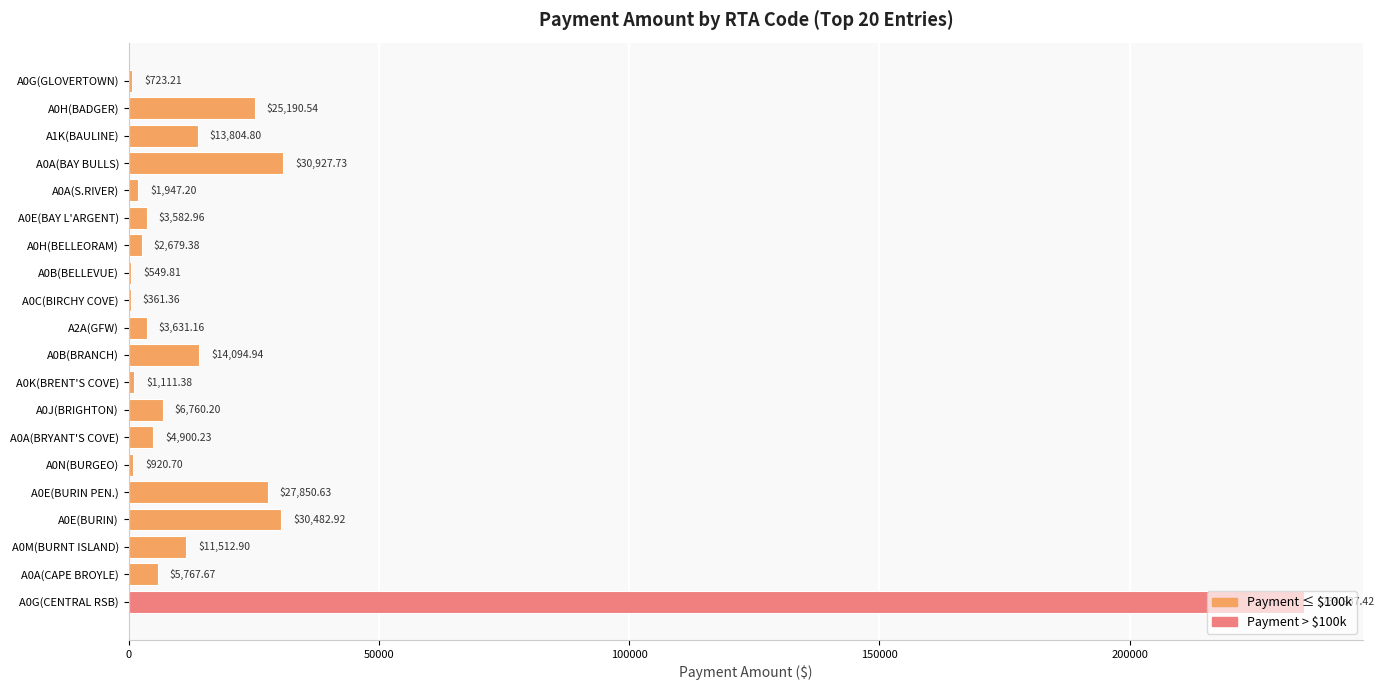

Between A0B(BELLEVUE) and A1K(BAULINE), which is larger?

A1K(BAULINE)